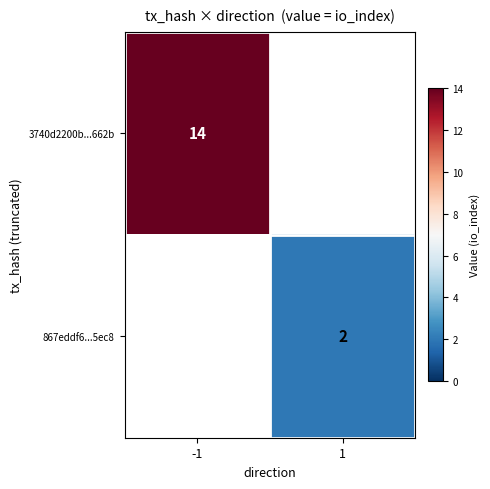

Is it true that 867eddf6...5ec8 equals 3 at 1?

False